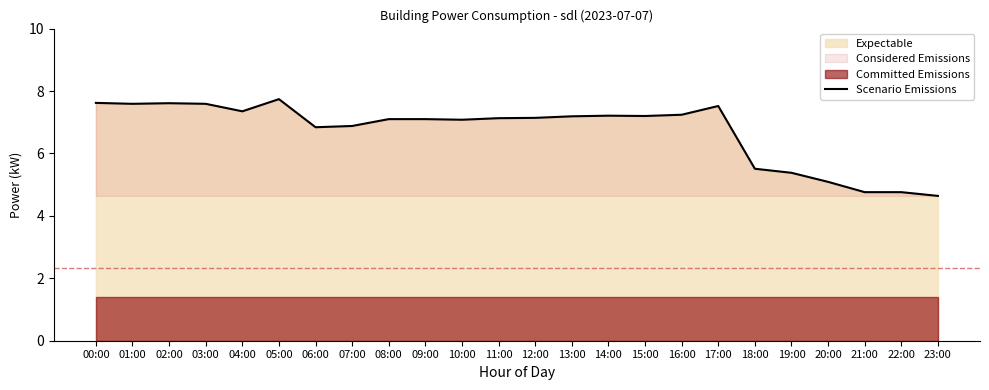

What position from the left is 06:00?

7